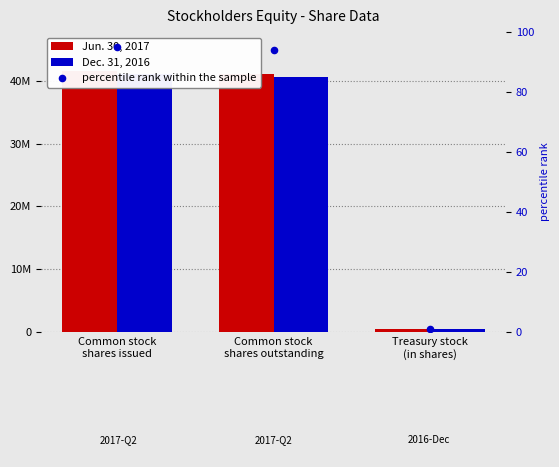

Which series contains the highest Y value?

Jun. 30, 2017